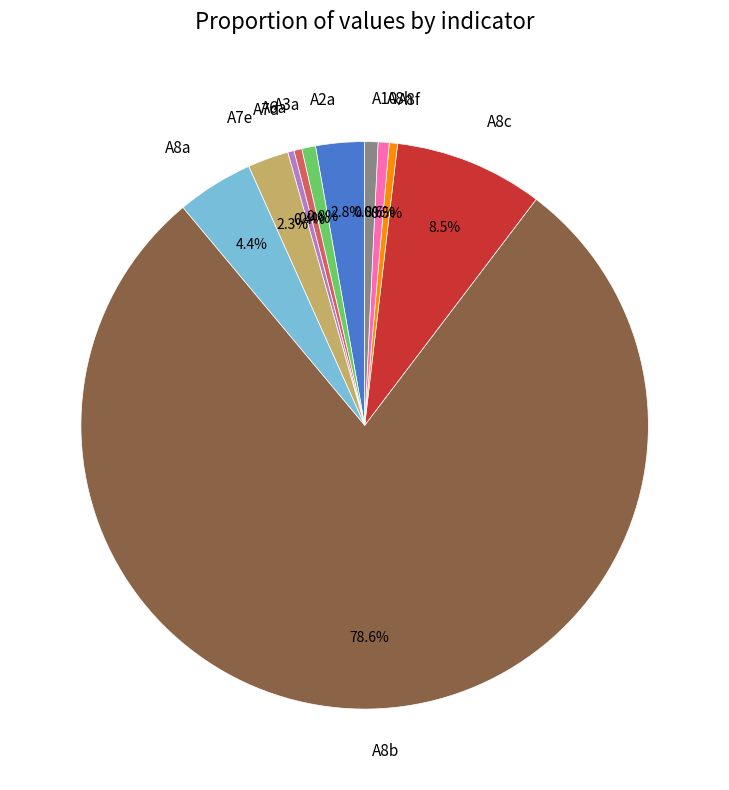

The A6a slice represents 0% of the pie. True or false?

True